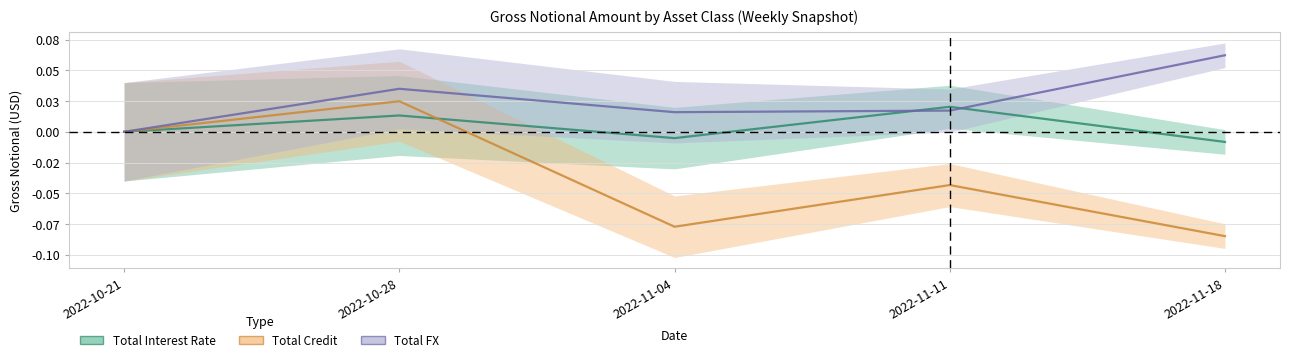

Reading left to right, list all the values displayed in this chart.

Total Interest Rate: 0.0	0.0	-0.0	0.0	-0.0
Total Credit: 0.0	0.0	-0.1	-0.0	-0.1
Total FX: 0.0	0.0	0.0	0.0	0.1